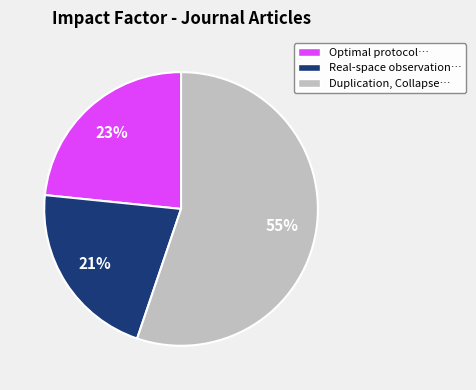

How many slices are in this pie chart?

3